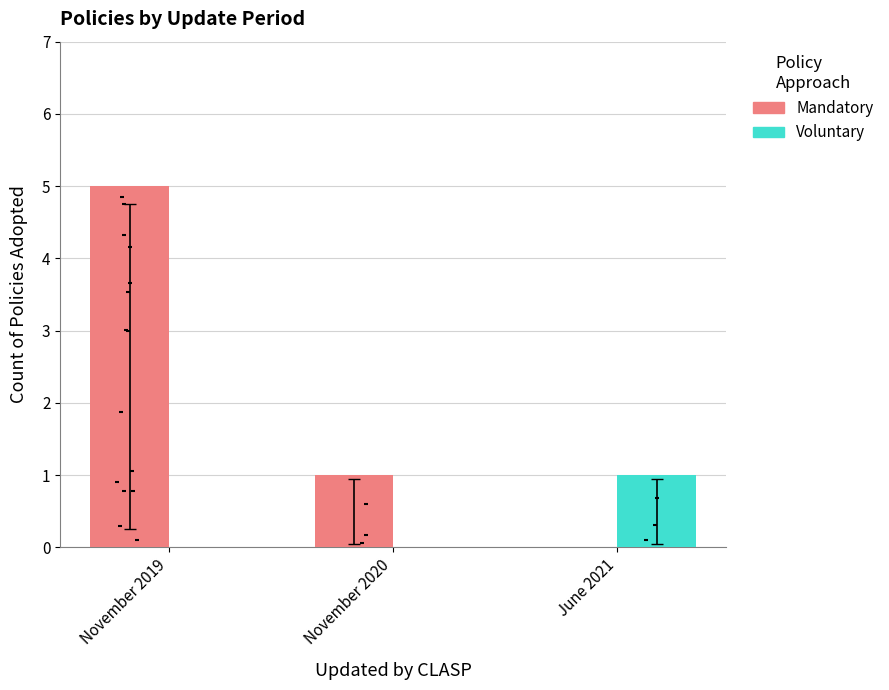

Which series contains the lowest Y value?

Mandatory